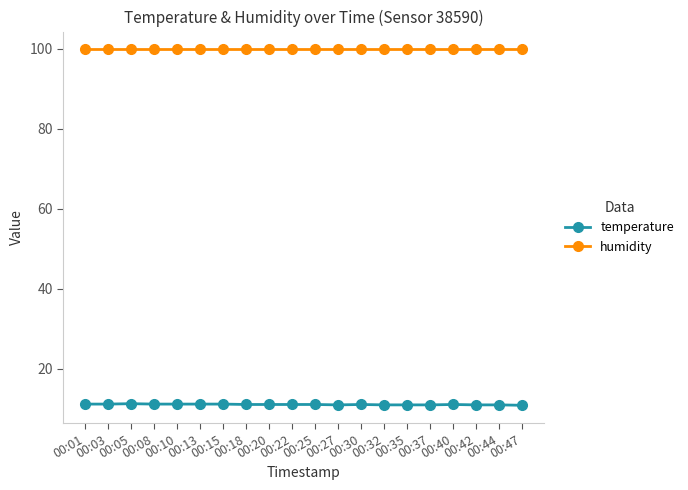

True or false: temperature and humidity intersect in this chart.

False